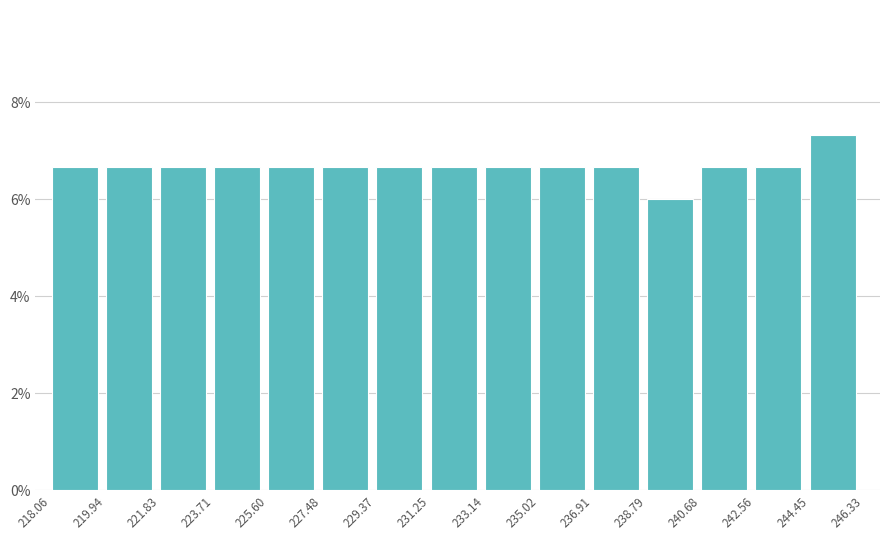

How tall is the bar that spans 221.83 to 223.71 on the x-axis? The values are not printed on the chart, so give them approximately, as read against the axis.

6.6